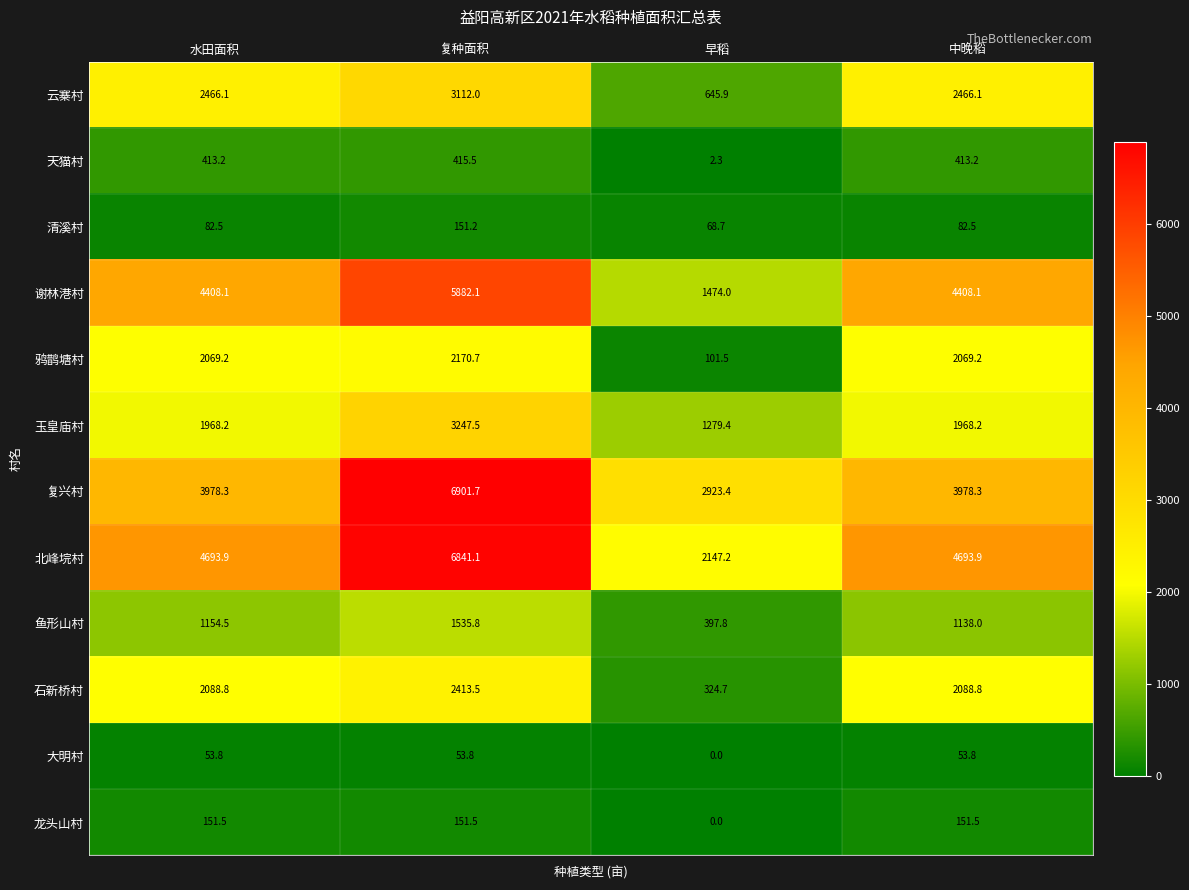

At which category does the chart reach its peak across all series?

复种面积